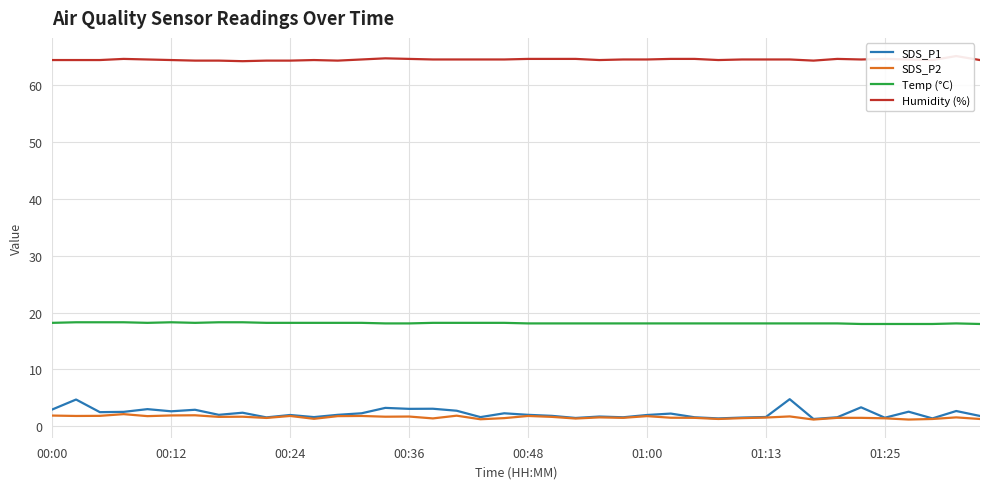

How many lines are shown in the chart?

4